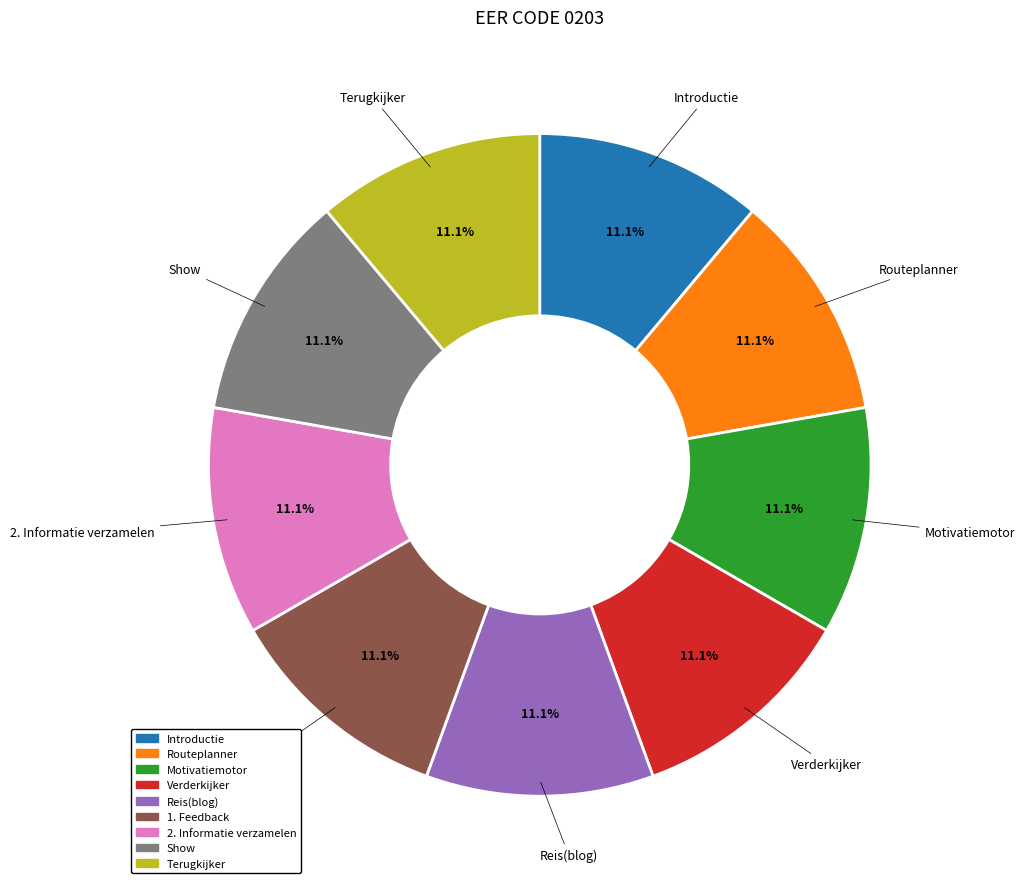

How much of the chart is everything except Motivatiemotor?

88.9%